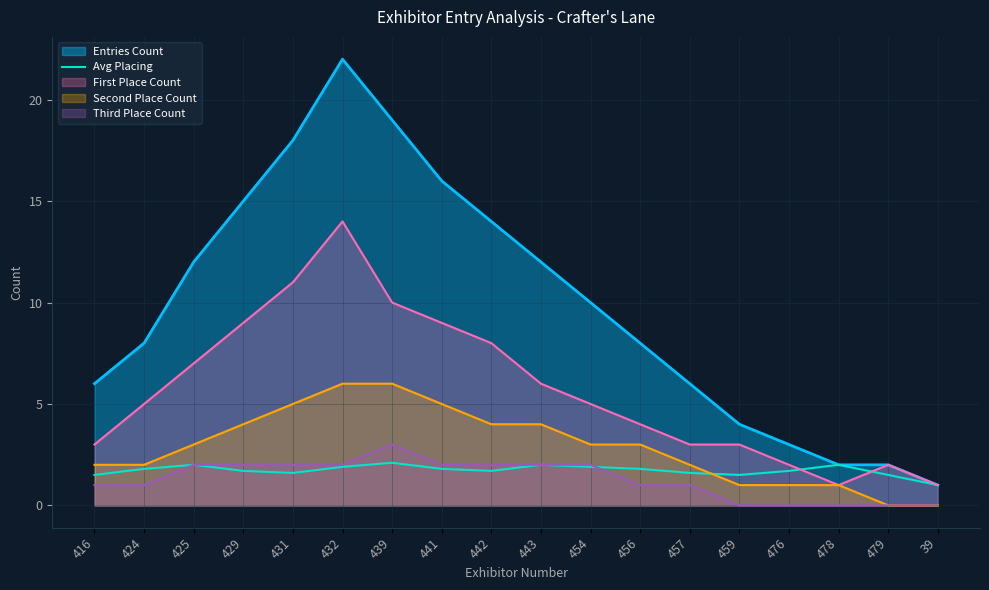

The value of First Place Count at 476 is 3.3. True or false?

False